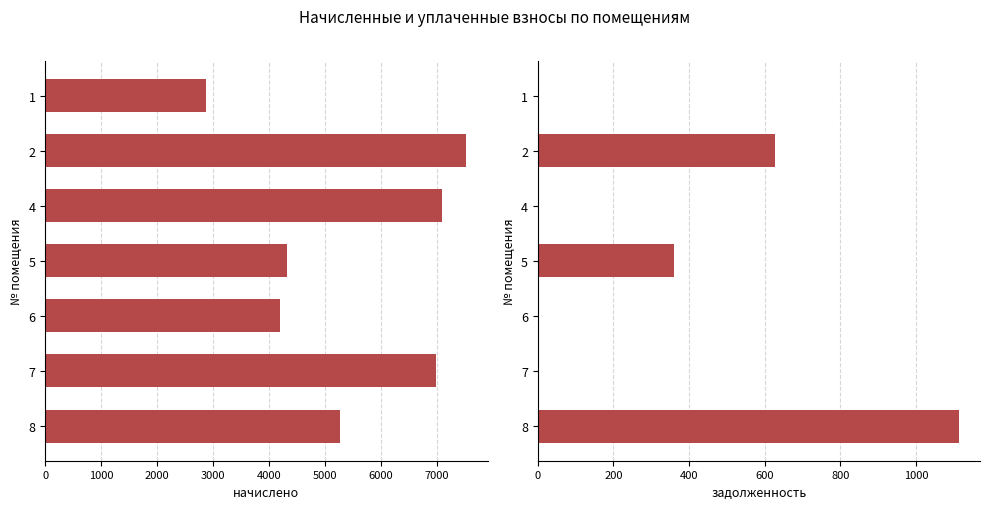

Which series changed the most between 2 and 5?

начислено